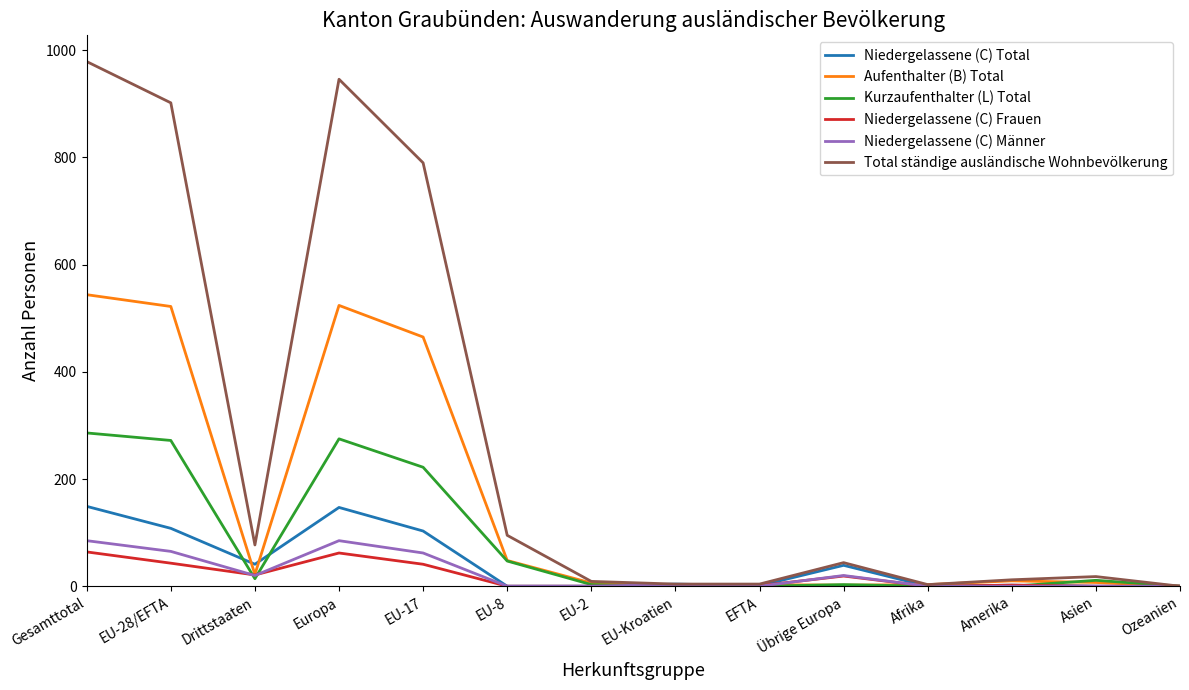

How many lines are shown in the chart?

6